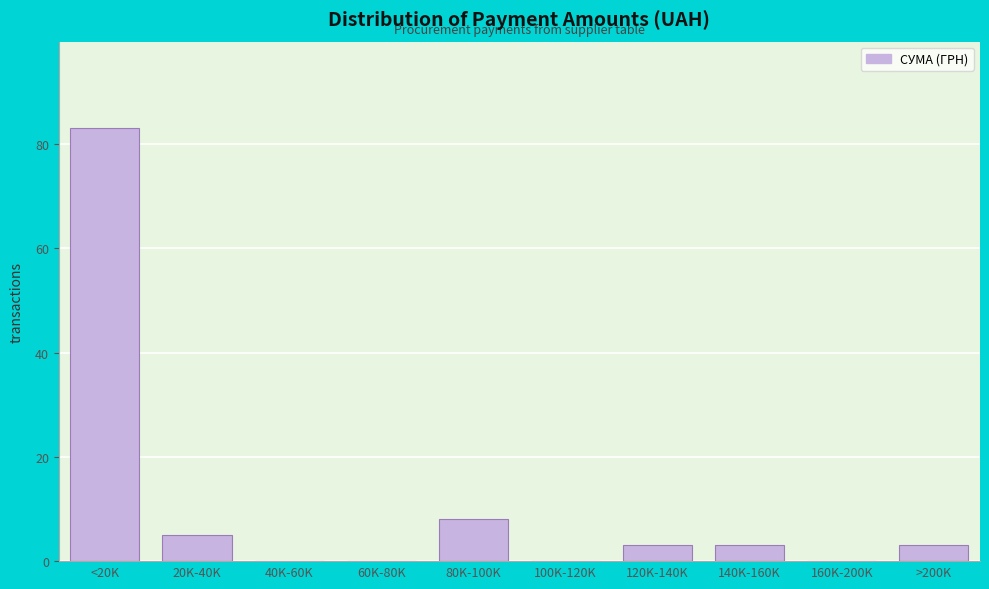

Reading left to right, list all the values displayed in this chart.

<20K=83	20K-40K=5	40K-60K=0	60K-80K=0	80K-100K=8	100K-120K=0	120K-140K=3	140K-160K=3	160K-200K=0	>200K=3